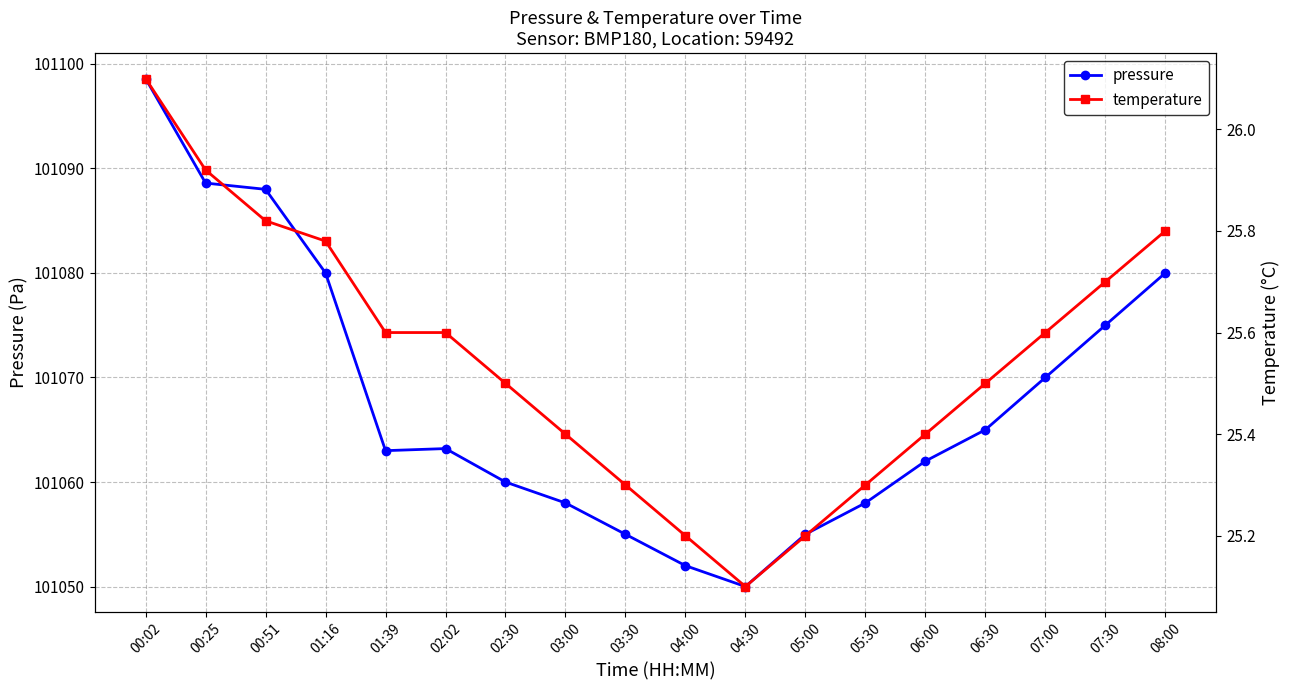

Reading left to right, what are all the values shown in this chart?

pressure: 00:02=101098.6	00:25=101088.6	00:51=101088.0	01:16=101080.0	01:39=101063.0	02:02=101063.2	02:30=101060.0	03:00=101058.0	03:30=101055.0	04:00=101052.0	04:30=101050.0	05:00=101055.0	05:30=101058.0	06:00=101062.0	06:30=101065.0	07:00=101070.0	07:30=101075.0	08:00=101080.0
temperature: 00:02=26.1	00:25=25.9	00:51=25.8	01:16=25.8	01:39=25.6	02:02=25.6	02:30=25.5	03:00=25.4	03:30=25.3	04:00=25.2	04:30=25.1	05:00=25.2	05:30=25.3	06:00=25.4	06:30=25.5	07:00=25.6	07:30=25.7	08:00=25.8